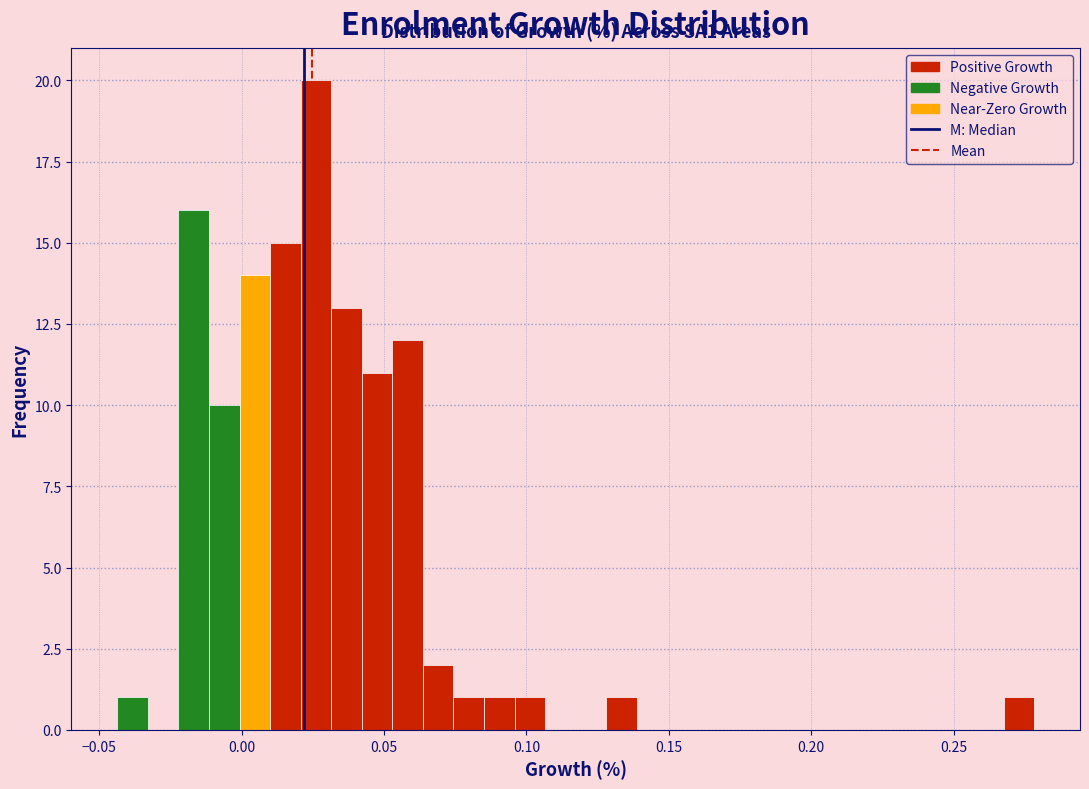

Around what value on the x-axis is the tallest bar? Give the approximate position of its centre, as read against the axis.

0.025